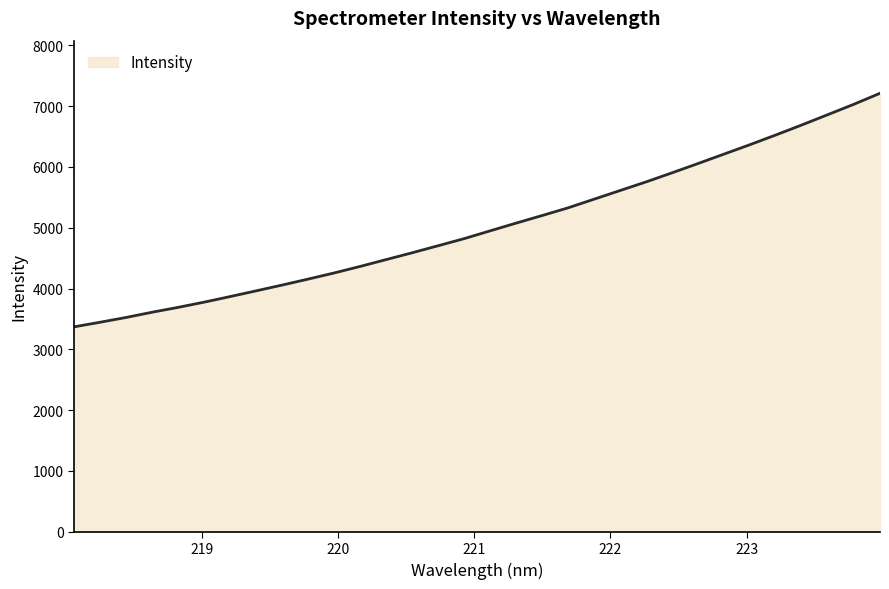

What is the maximum value shown in the chart?

7209.3